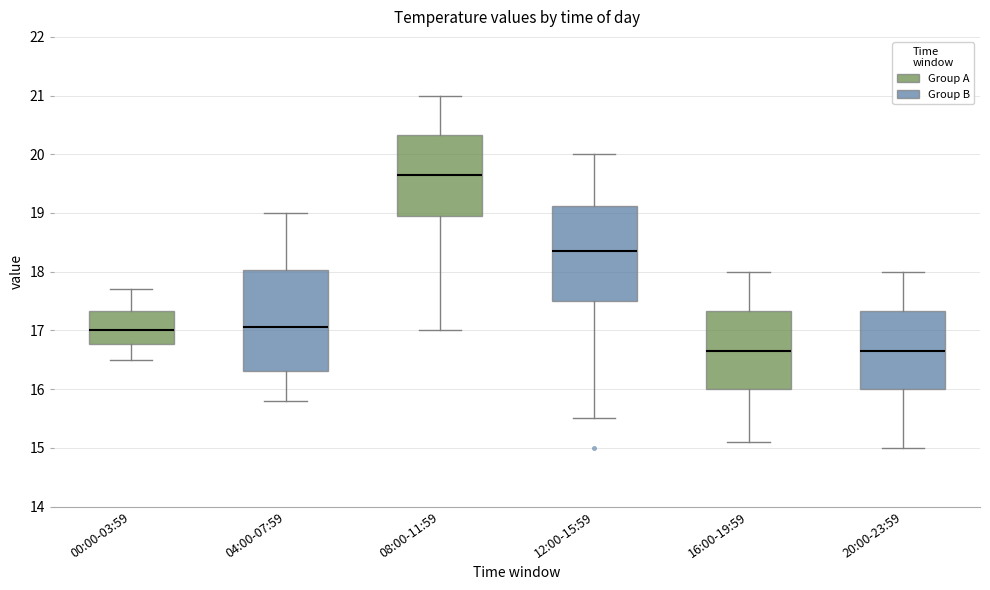

Where does the median line of the box for 04:00-07:59 sit on the y-axis? The values are not printed on the chart, so give them approximately, as read against the axis.

17.1